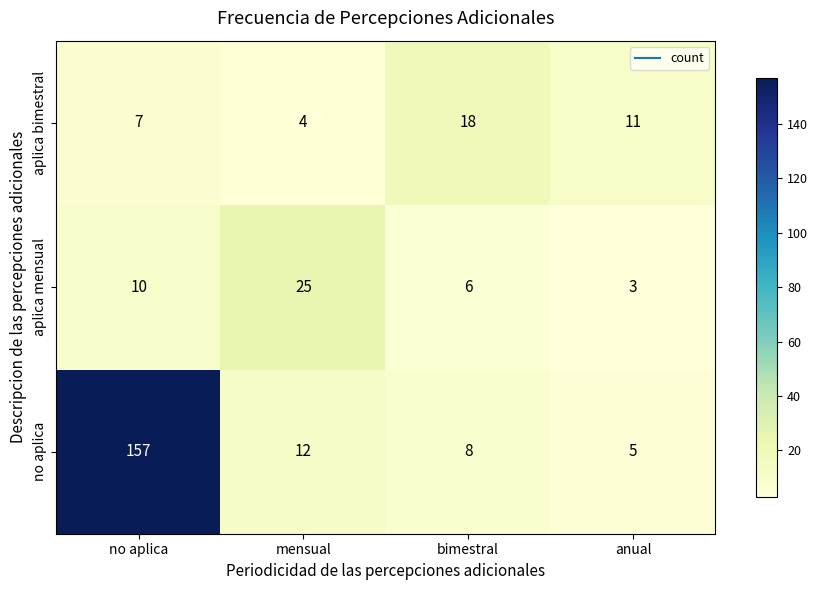

Reading left to right, list all the values displayed in this chart.

aplica bimestral: 7	4	18	11
aplica mensual: 10	25	6	3
no aplica: 157	12	8	5